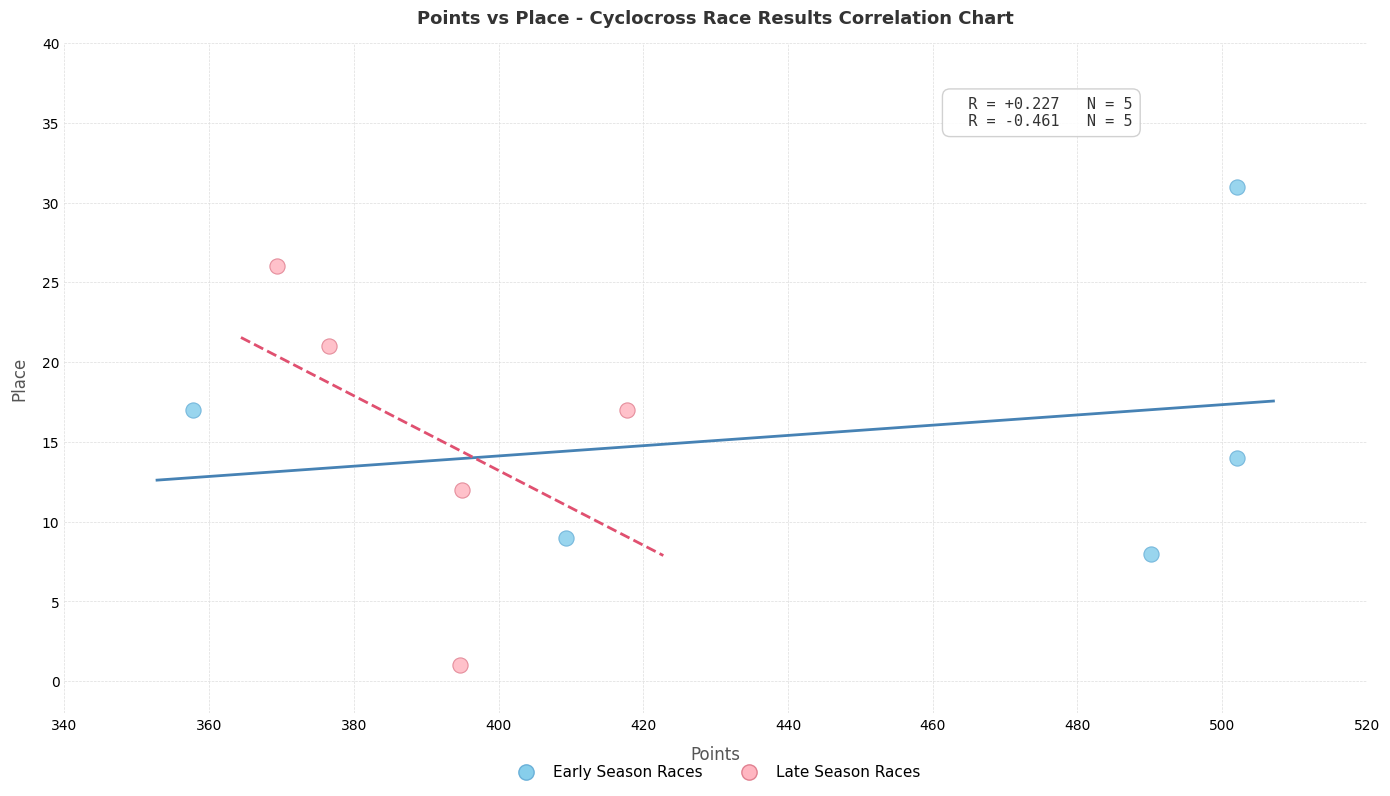

What are all the series names shown in the legend?

Early Season Races, Late Season Races